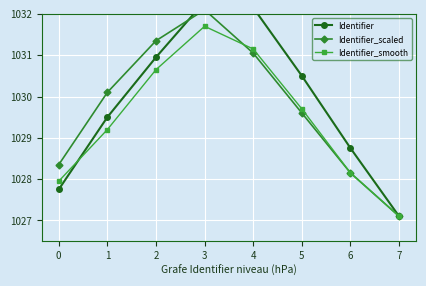

How many lines are shown in the chart?

3